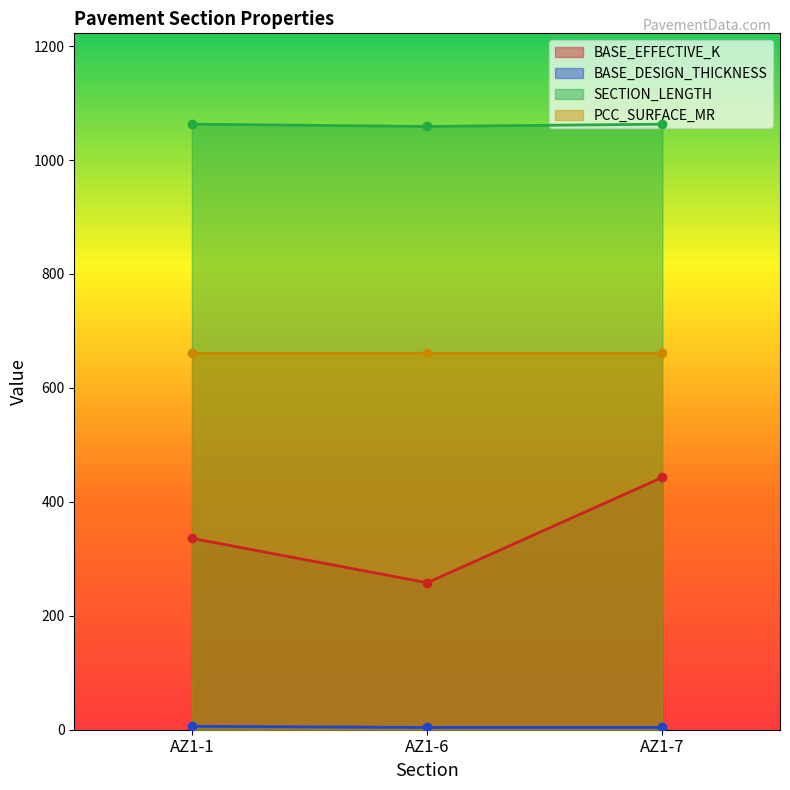

What is the greatest value displayed?

1063